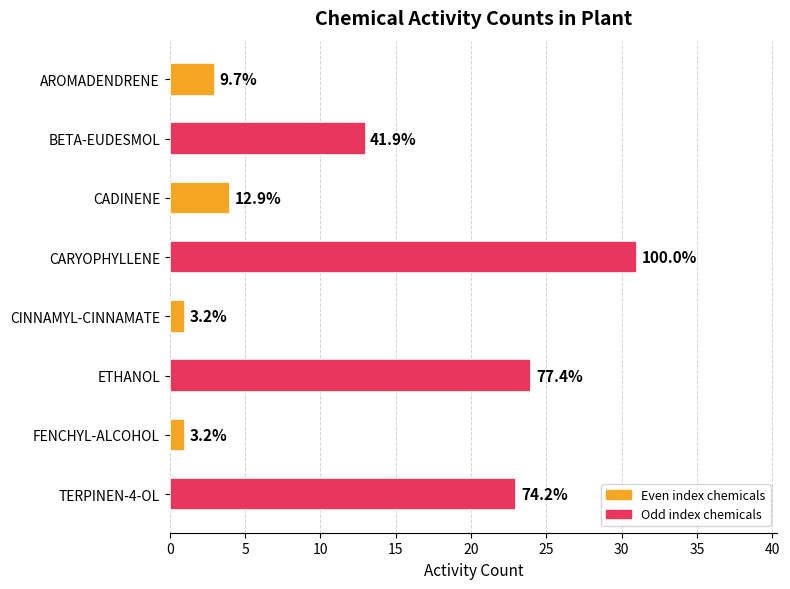

What is the smallest value displayed?

1